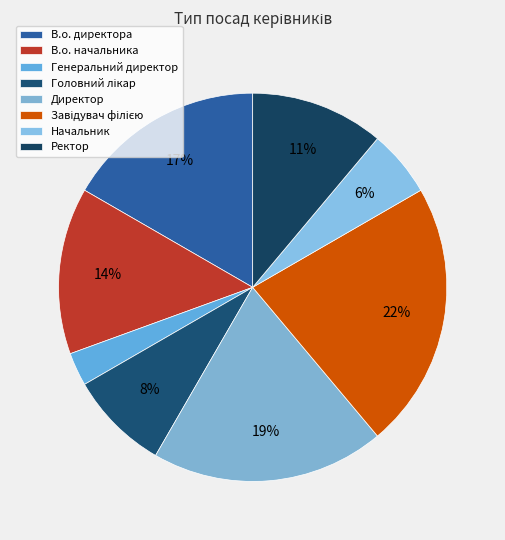

Which slice is the largest?

Завідувач філією